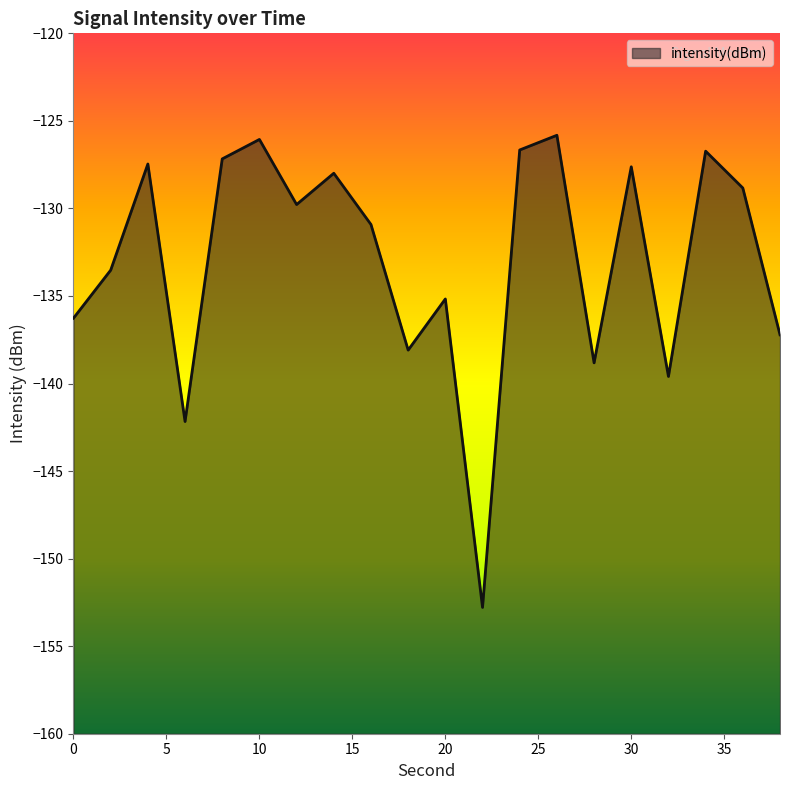

The value at 38 is -232.1. True or false?

False